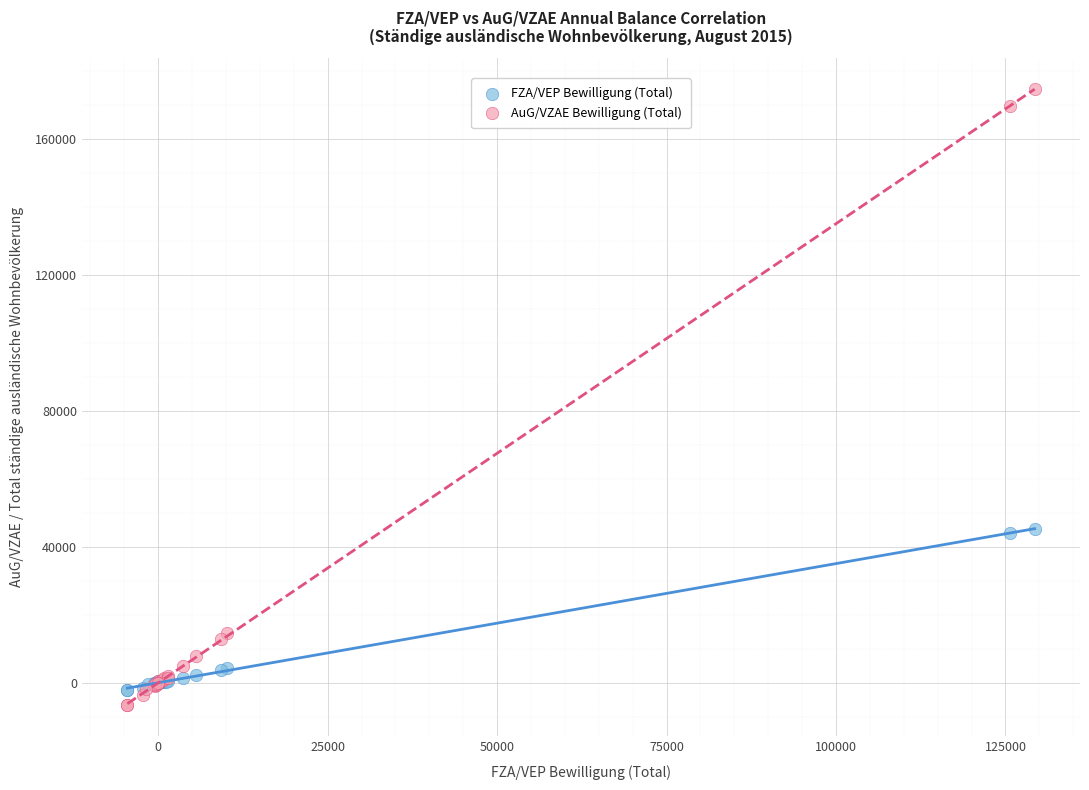

Which series has the largest Y range (max minus min)?

AuG/VZAE Bewilligung (Total)